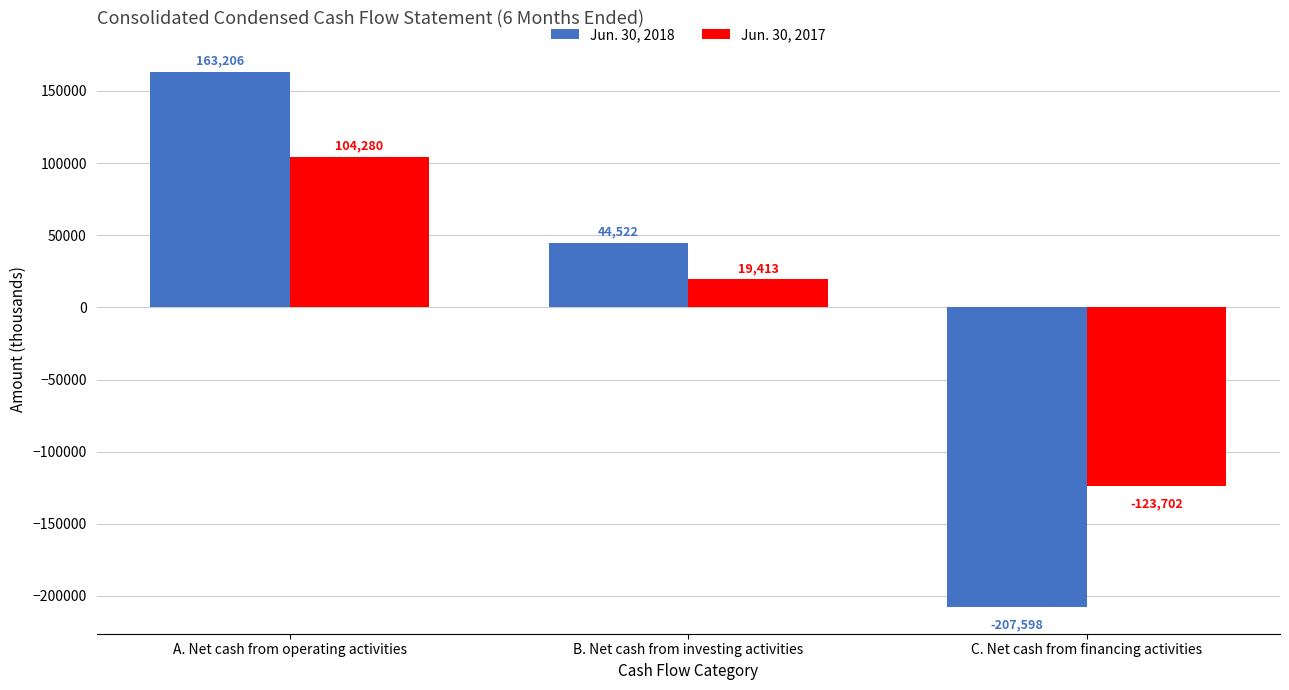

Count the Jun. 30, 2017 values in the range -123702 to 104280.

3